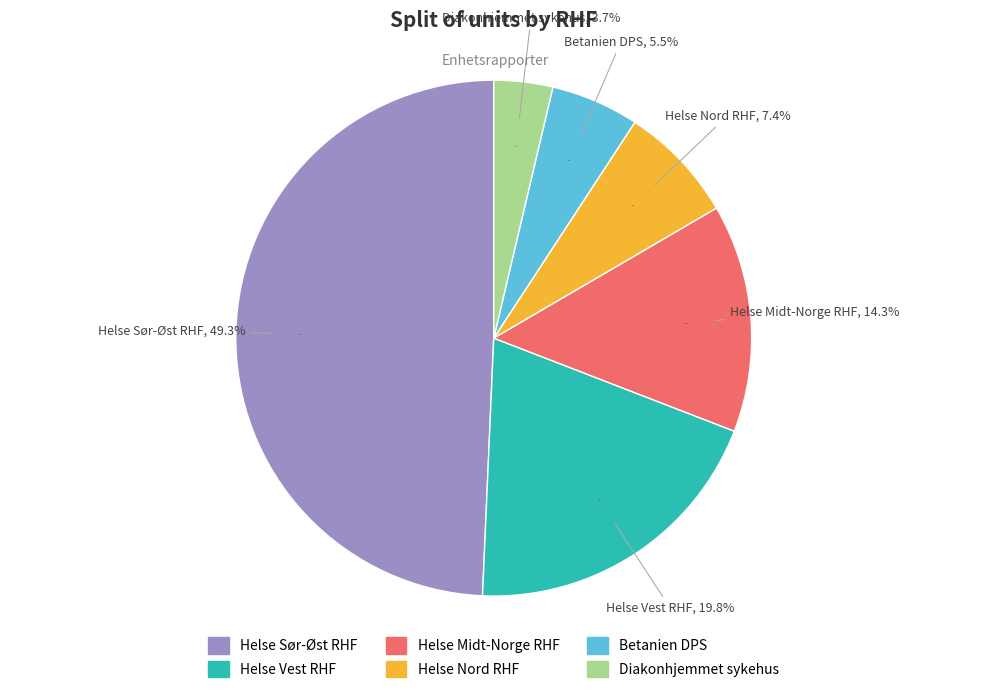

What portion of the pie excludes Helse Nord RHF?

92.6%